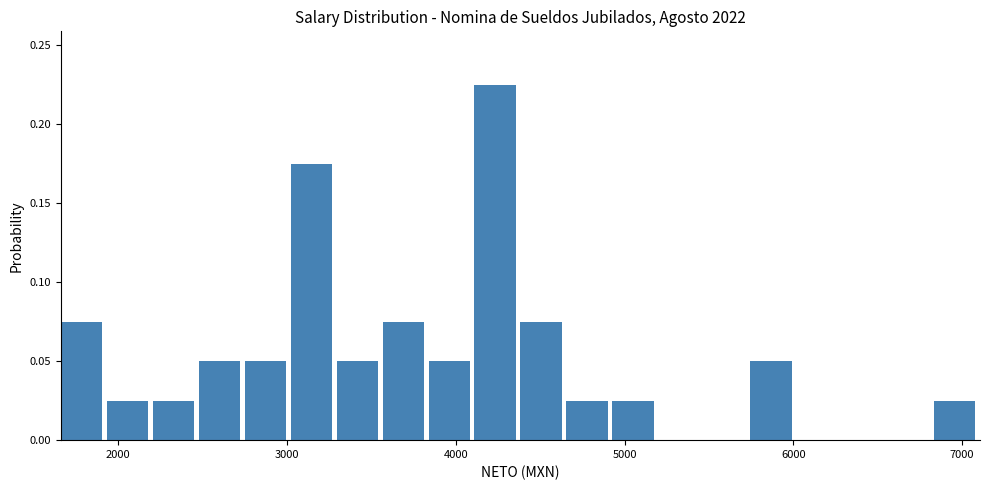

Around what value on the x-axis is the tallest bar? Give the approximate position of its centre, as read against the axis.

4200